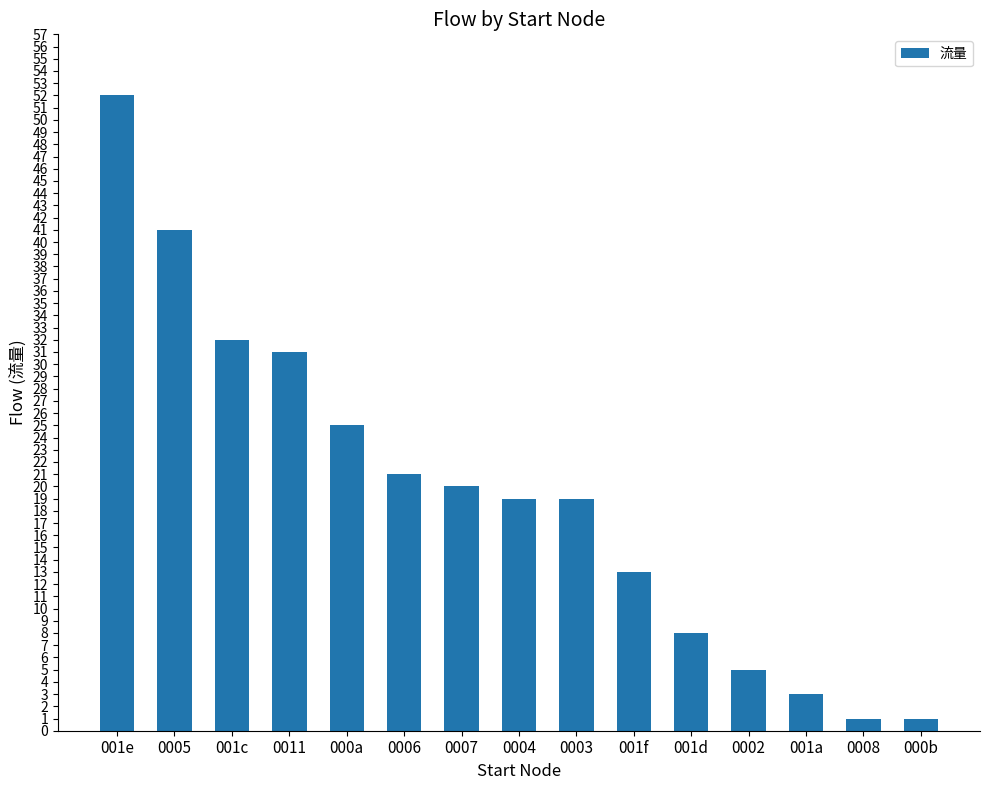

What is the greatest value displayed?

52